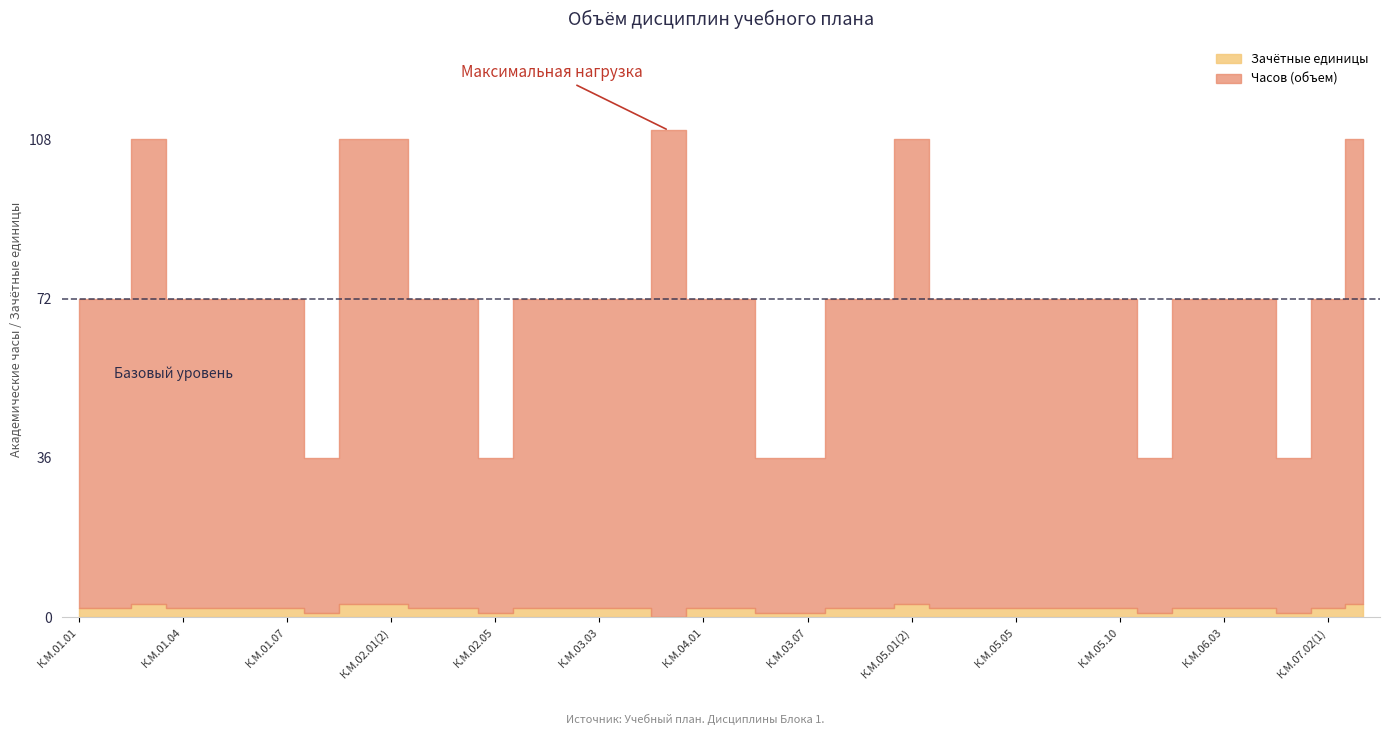

What position from the left is К.М.04.01?

19